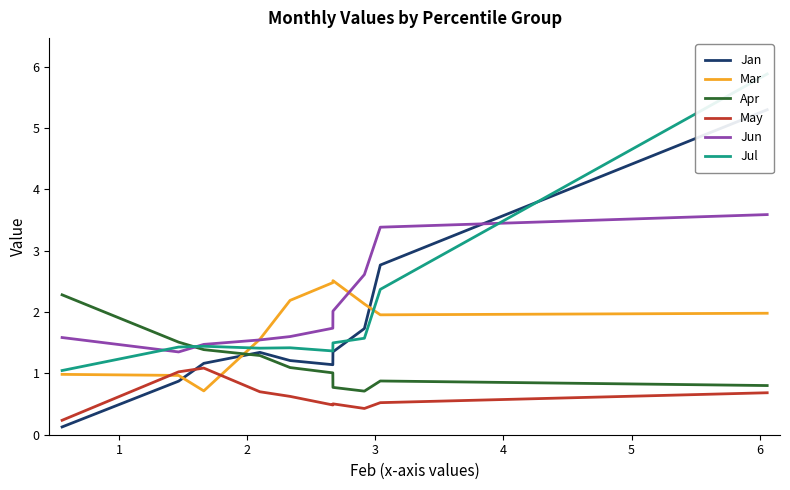

True or false: Jun and May cross at least once.

False